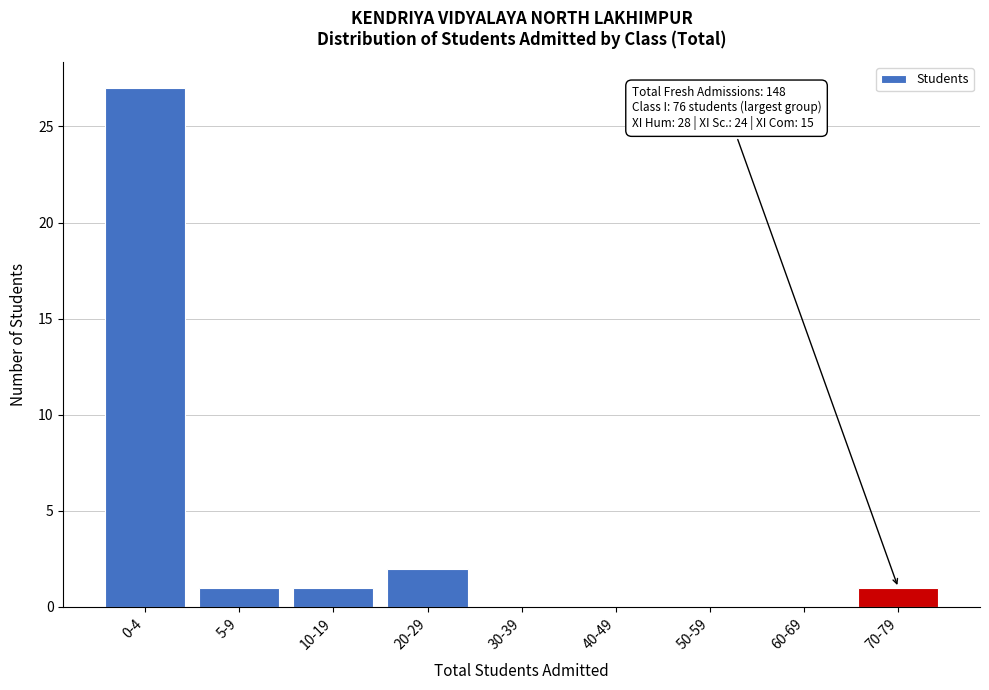

Reading left to right, what are all the values shown in this chart?

0-4=27	5-9=1	10-19=1	20-29=2	30-39=0	40-49=0	50-59=0	60-69=0	70-79=1